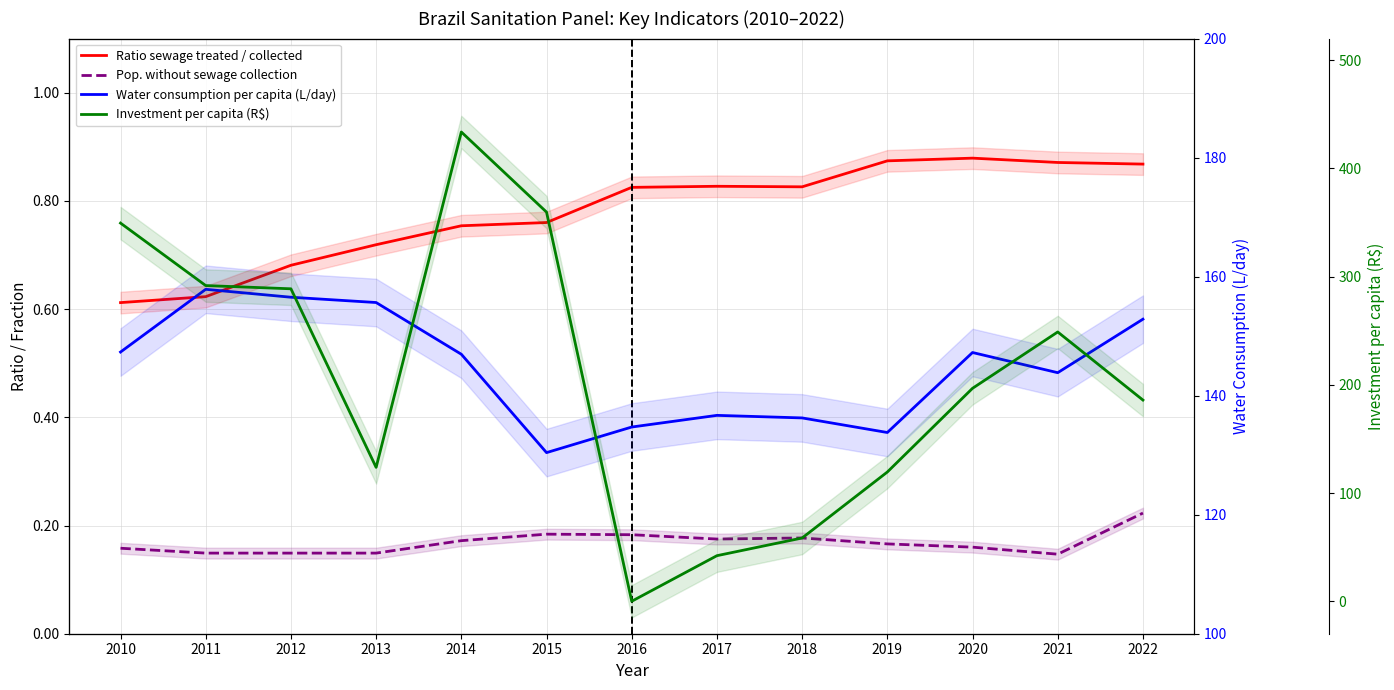

How many values in the Investment per capita (R$) series are below 196?

6